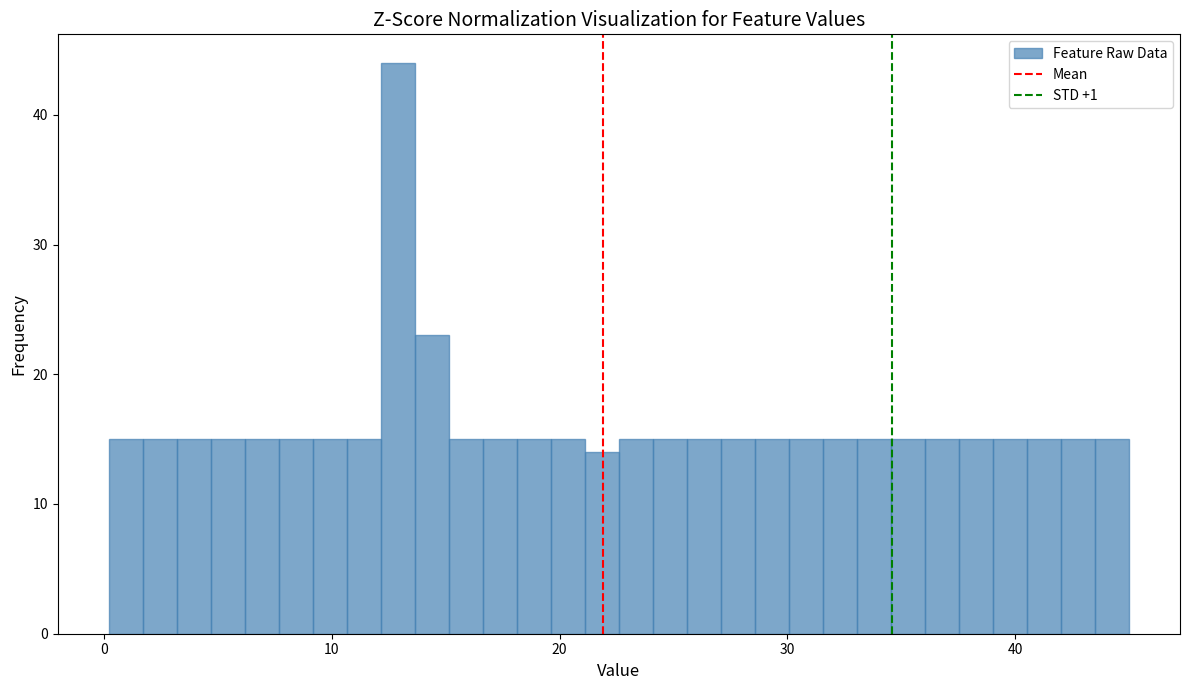

Read against the x-axis, roughly where is the centre of the tallest bar?

13